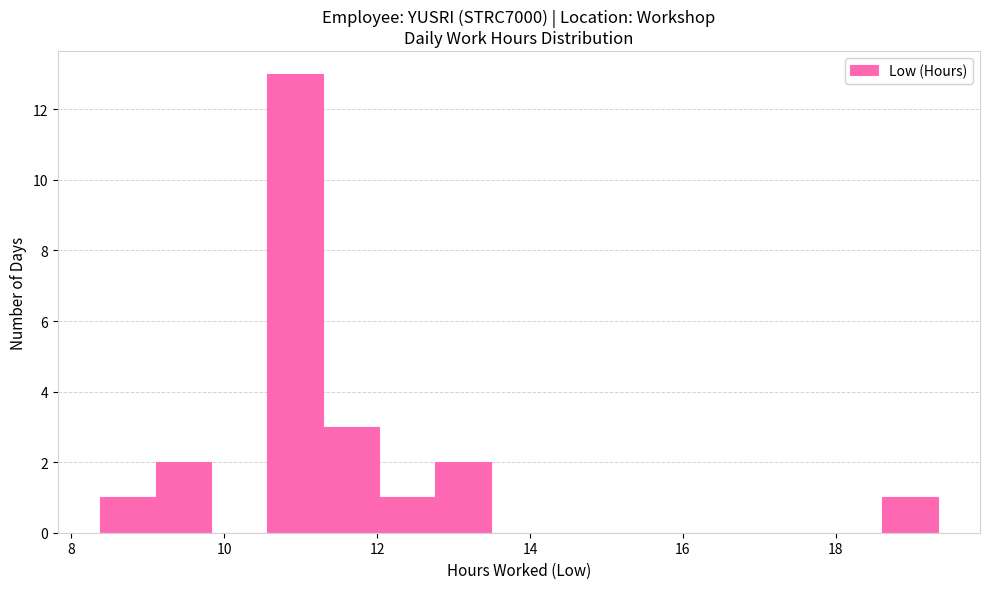

Around what value on the x-axis is the tallest bar? Give the approximate position of its centre, as read against the axis.

11.0